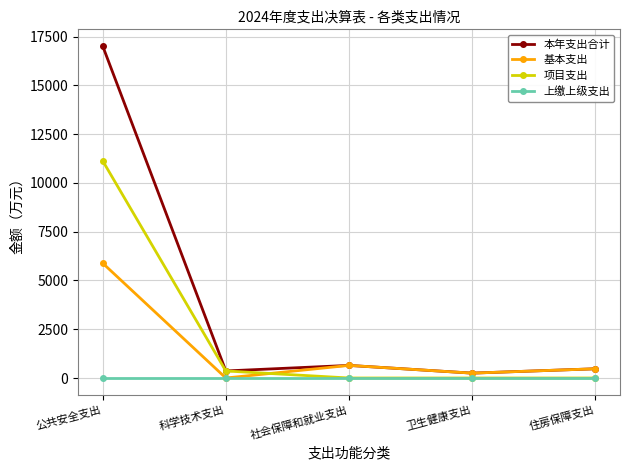

What is the difference between the second highest and minimum values in the 基本支出 series?

645.7